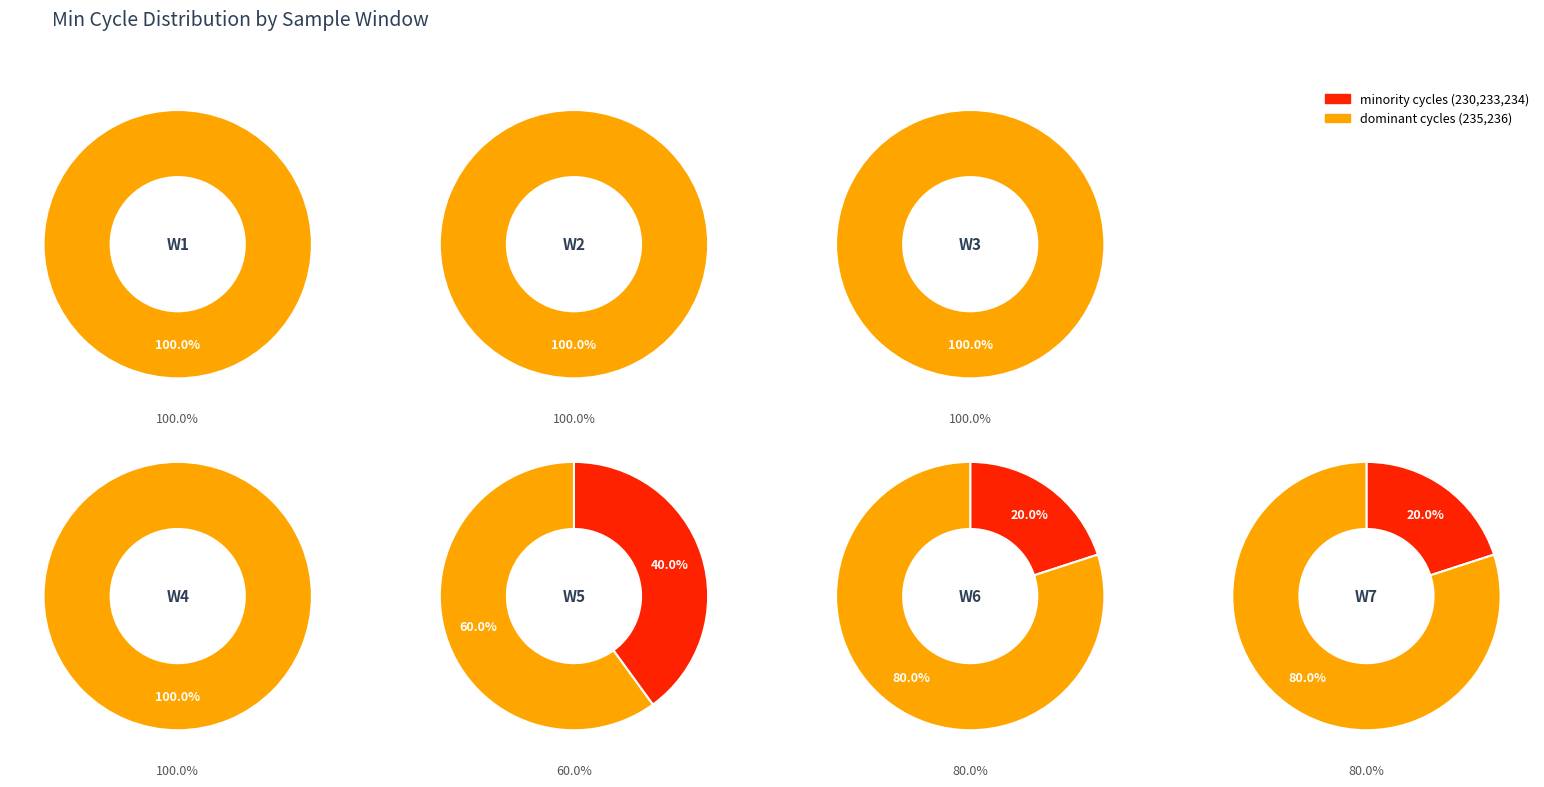

Is it true that 19 is 1% of the pie?

False